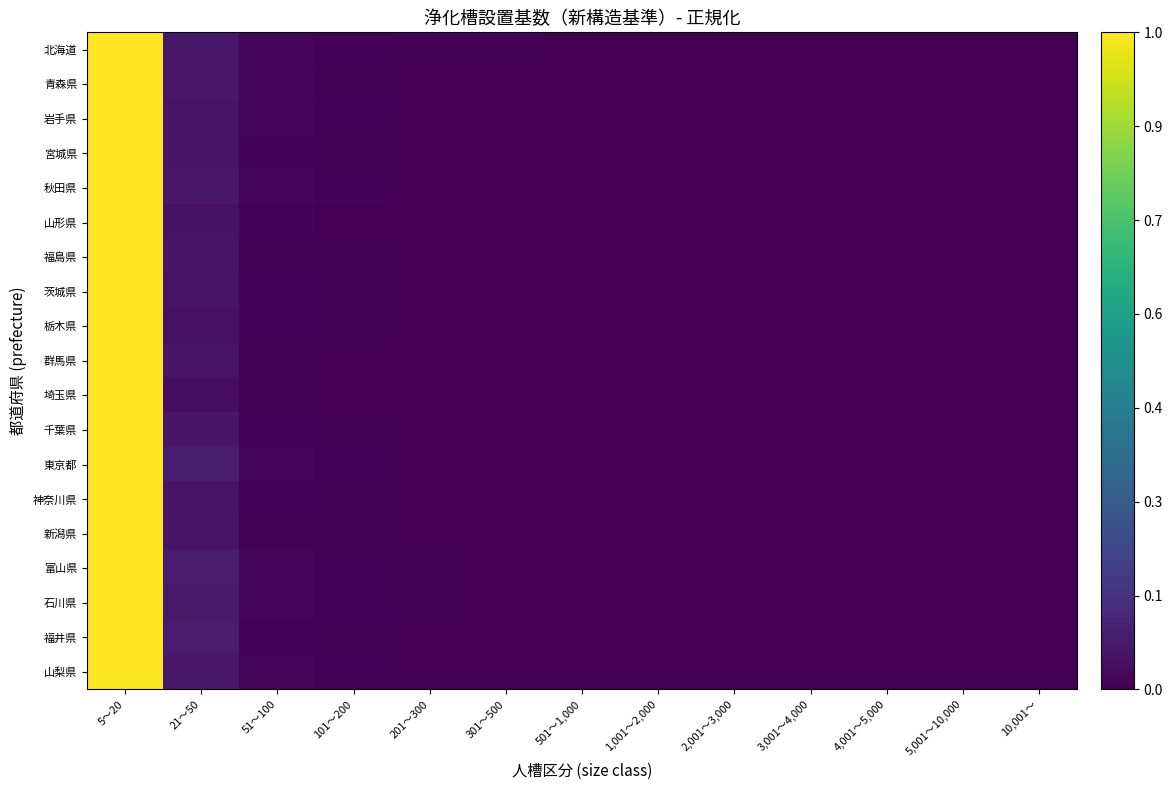

List the series in order of their peak value, highest first.

北海道, 青森県, 岩手県, 宮城県, 秋田県, 山形県, 福島県, 茨城県, 栃木県, 群馬県, 埼玉県, 千葉県, 東京都, 神奈川県, 新潟県, 富山県, 石川県, 福井県, 山梨県